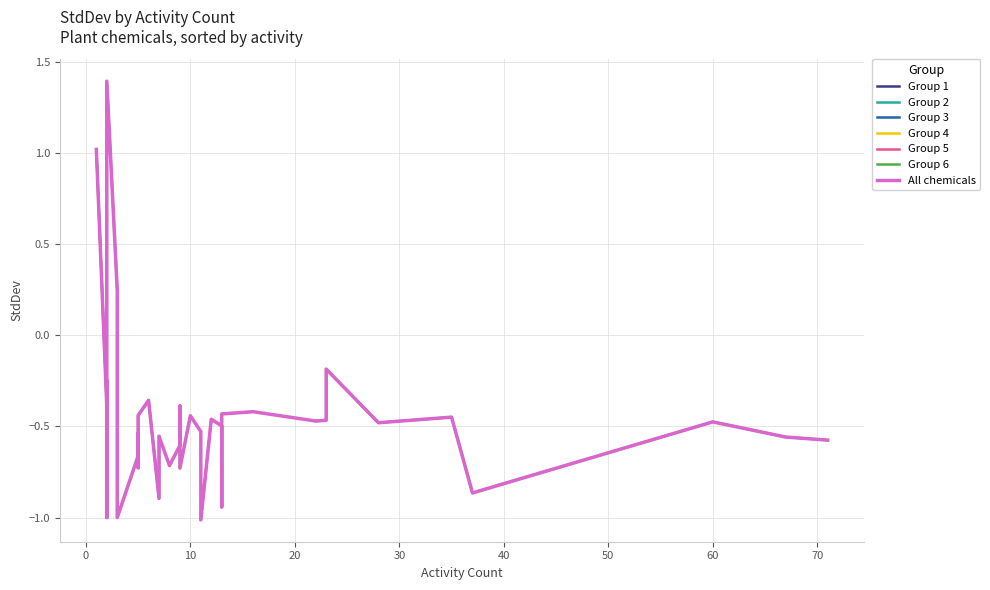

What is the difference between the maximum and minimum values?

2.4